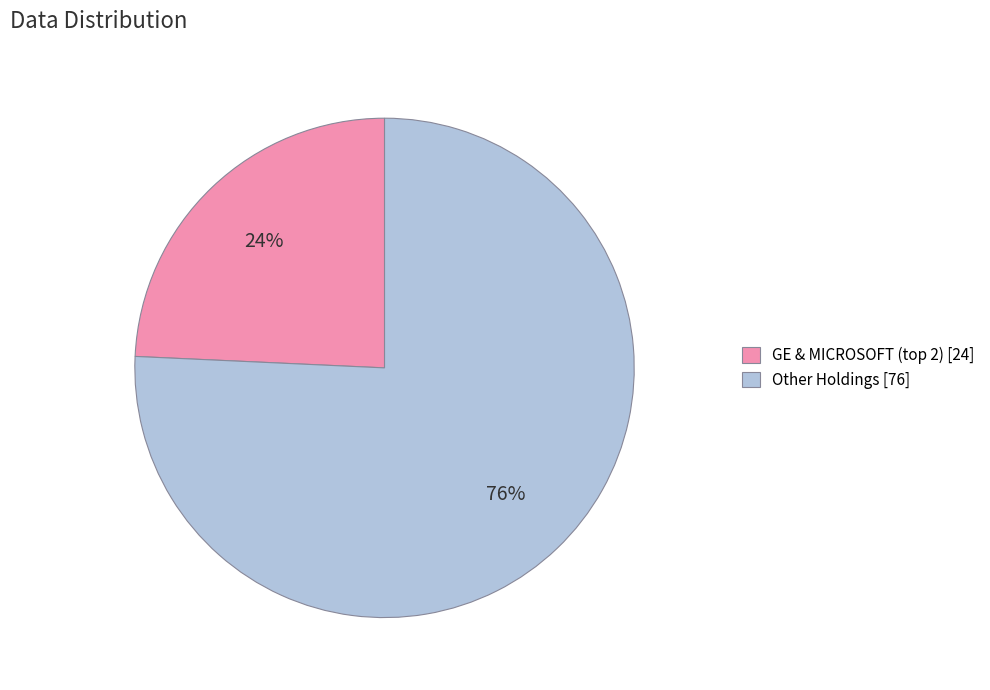

Is there a majority slice in this chart?

Yes